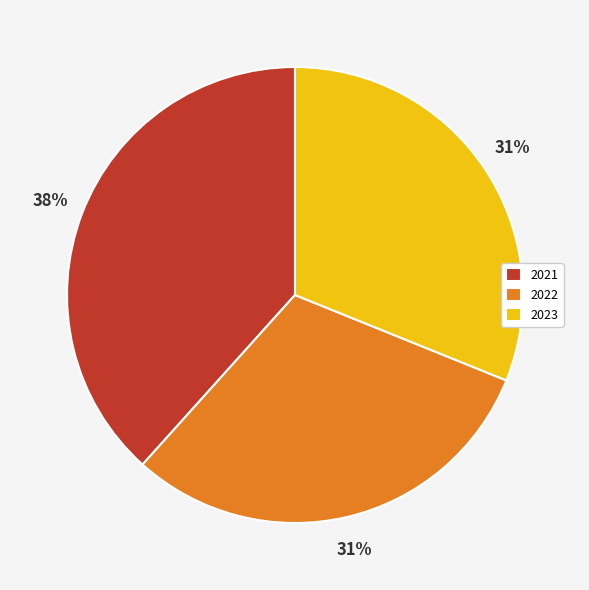

Is it true that 2022 is 31% of the pie?

True